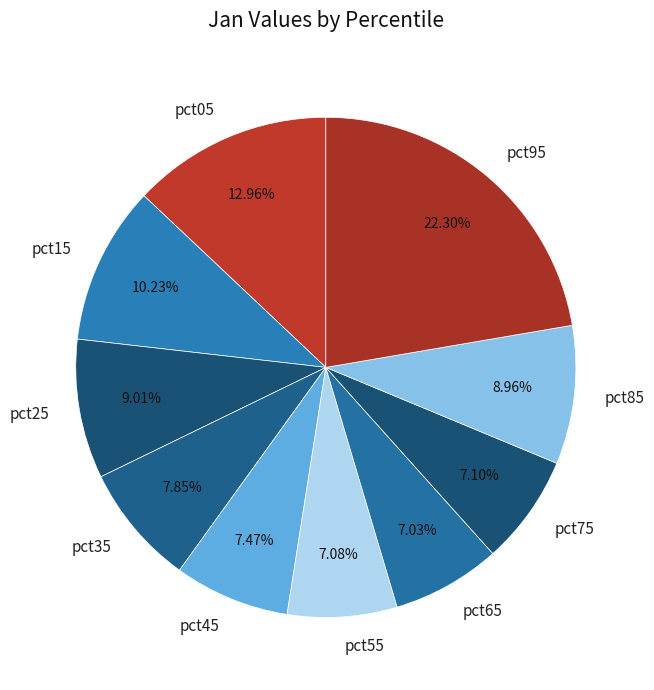

Is there any slice that represents more than half of the pie?

No